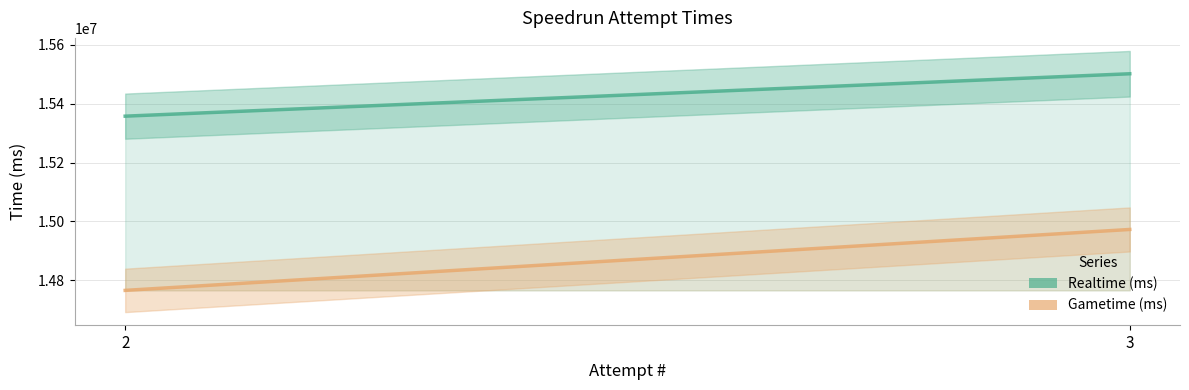

Reading left to right, list all the values displayed in this chart.

Realtime (ms): 15357772	15501891
Gametime (ms): 14765706	14972751